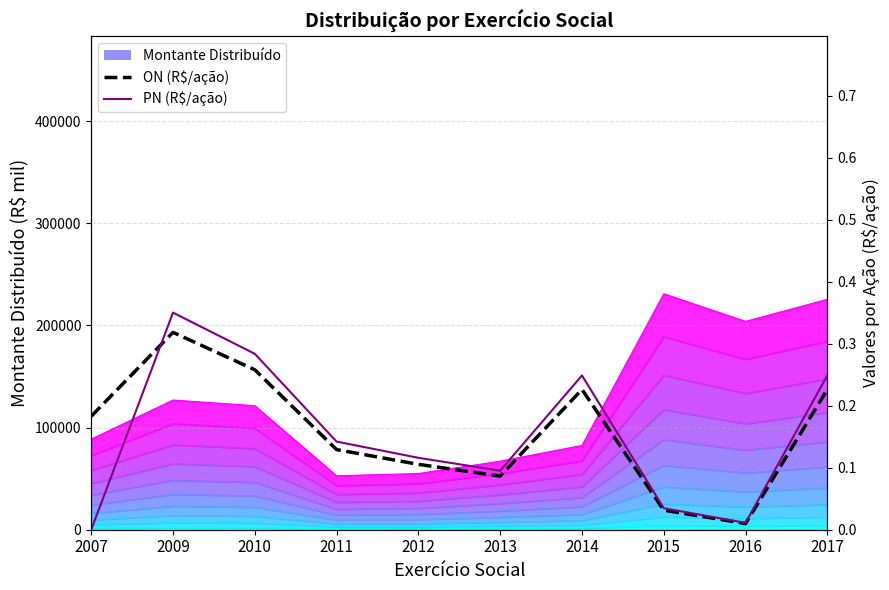

Reading left to right, transcribe all the data shown in this chart.

ON (R$/ação): 0.2	0.3	0.3	0.1	0.1	0.1	0.2	0.0	0.0	0.2
PN (R$/ação): 0.0	0.4	0.3	0.1	0.1	0.1	0.2	0.0	0.0	0.2